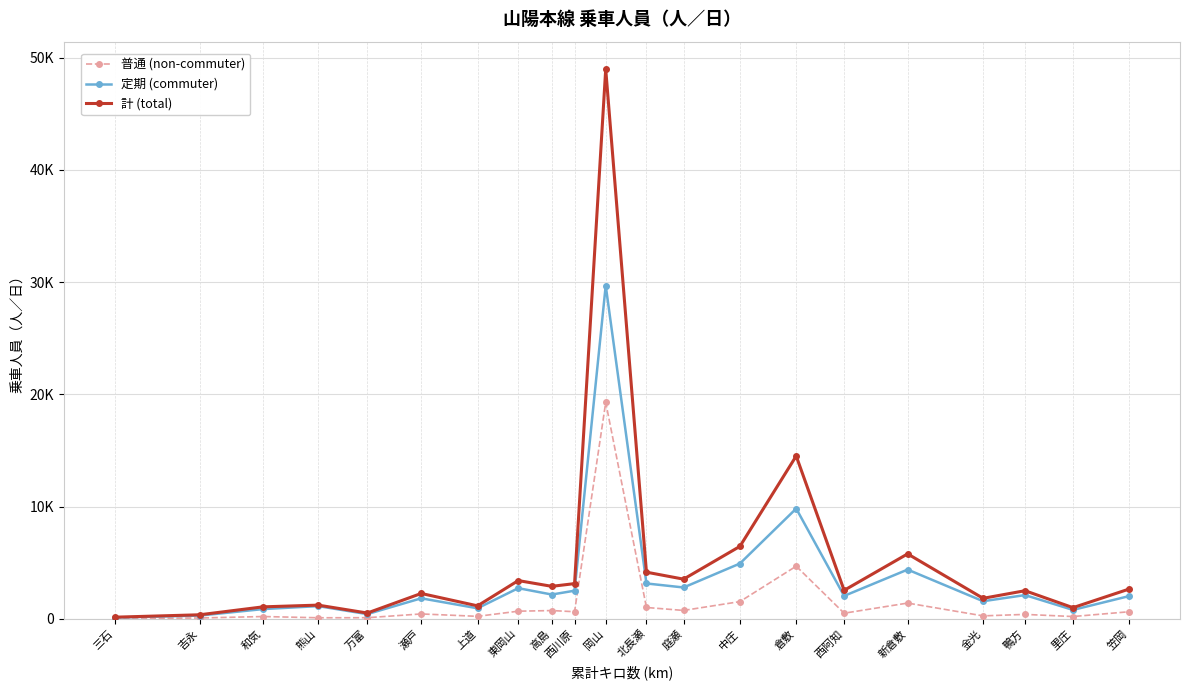

At which category does the chart reach its minimum across all series?

三石